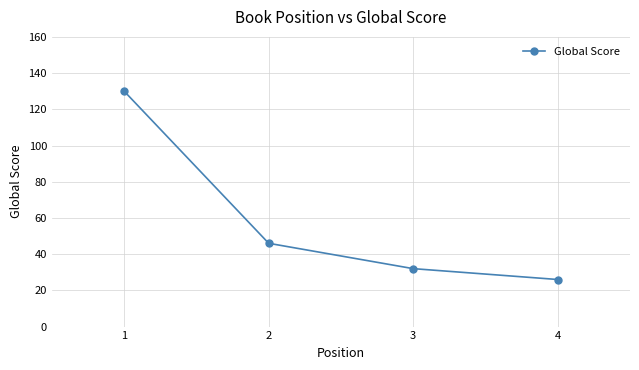

What is the sum of all values?

234